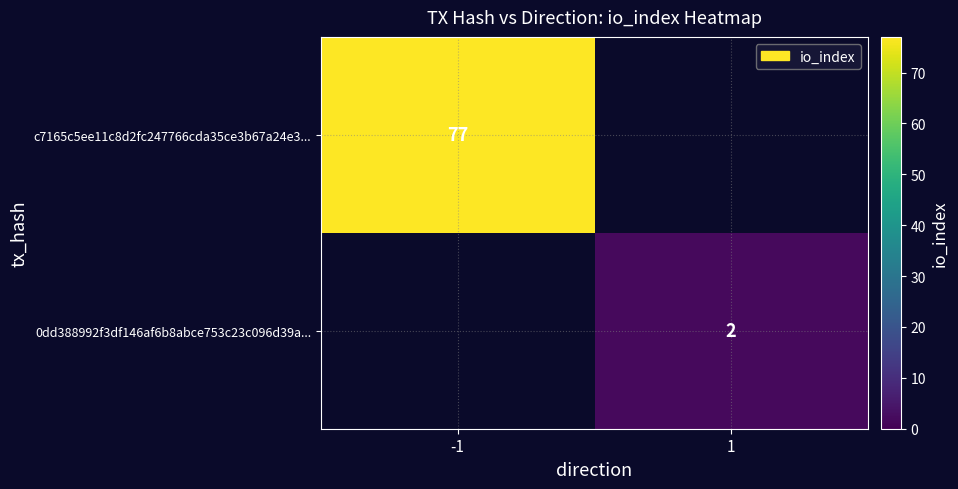

True or false: c7165c5ee11c8d2fc247766cda35ce3b67a24e3... has a value of 41 at -1.

False